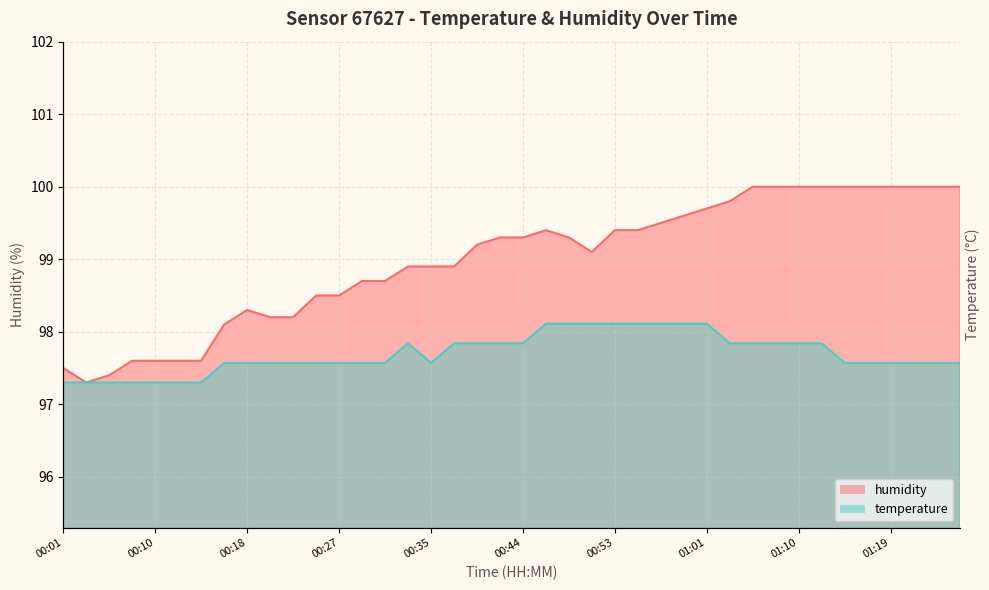

What is the minimum value for temperature?

97.3